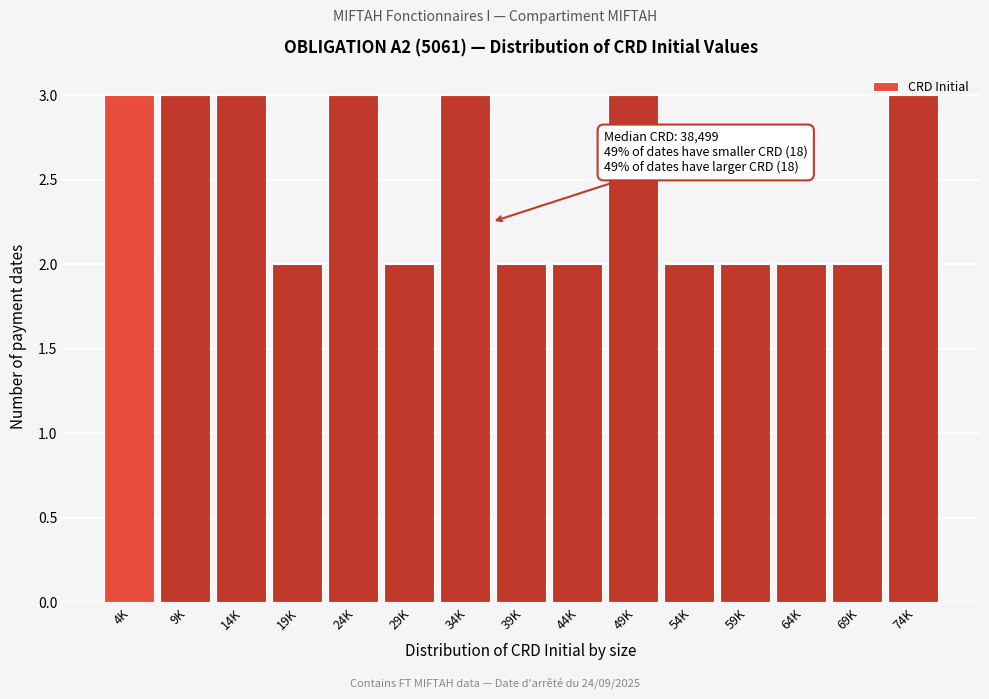

The value at 9K is 3. True or false?

True